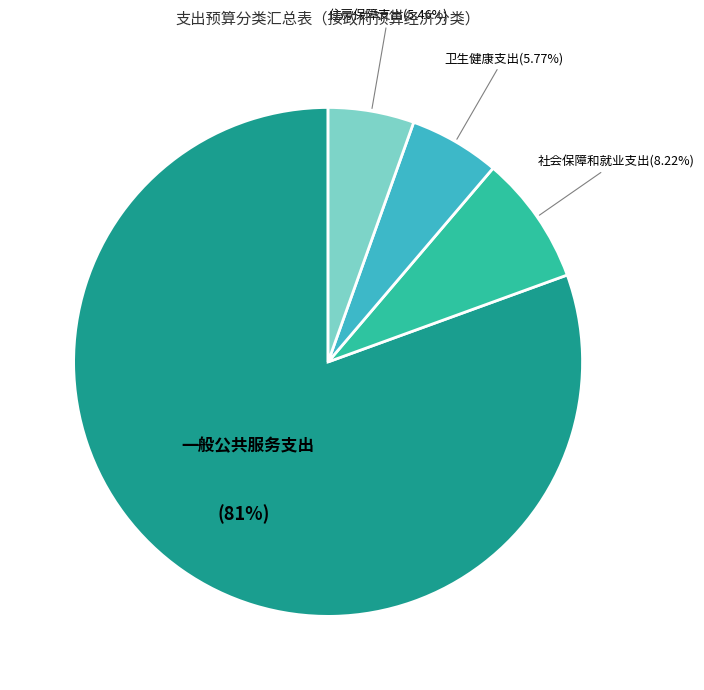

Does any single category account for the majority?

Yes